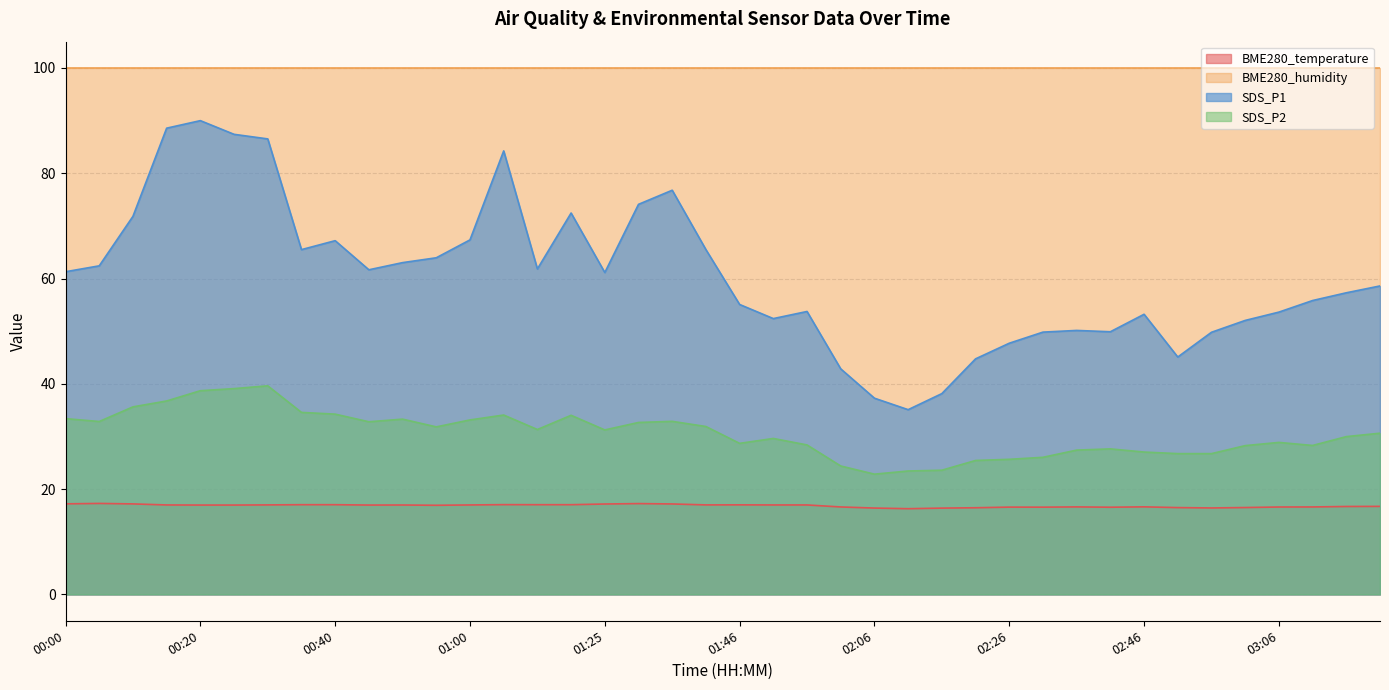

How many categories are shown in the chart?

40